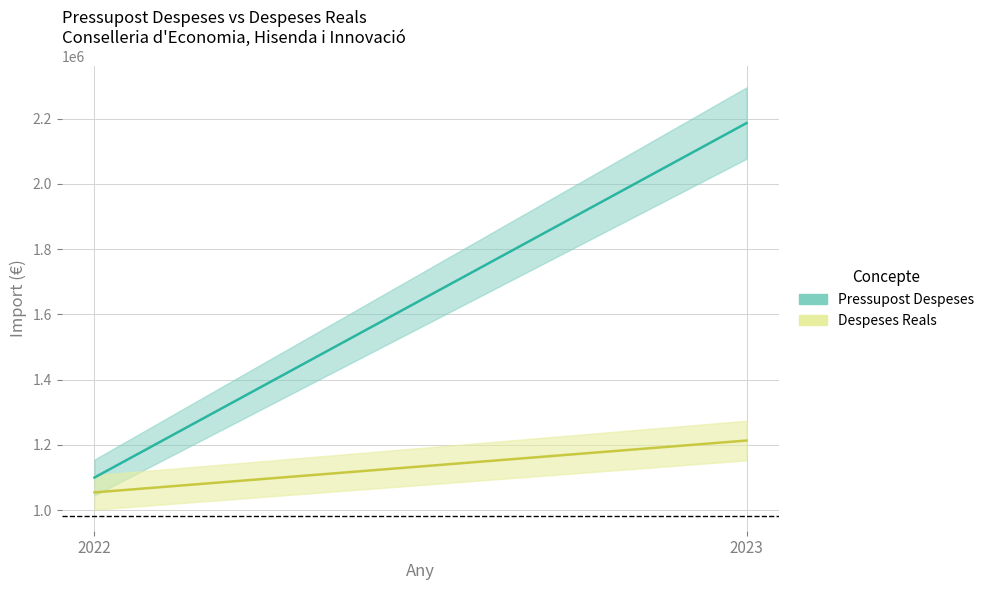

How many data points in Despeses Reals are less than 1213423?

1